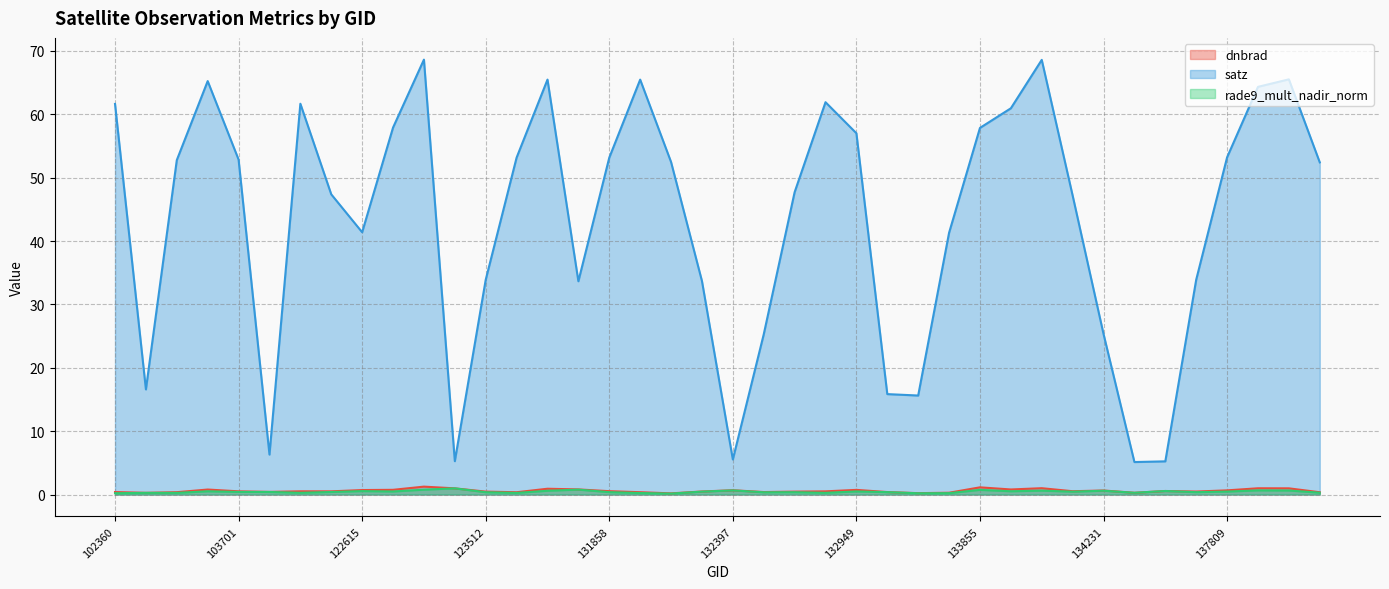

Rank the categories by rade9_mult_nadir_norm value from highest to lowest.

123339, 124054, 122971, 133855, 137822, 132397, 137997, 134036, 134231, 123865, 137430, 122615, 133868, 103694, 132949, 122799, 137809, 132223, 134047, 103701, 103936, 107573, 133316, 131858, 137620, 132758, 123512, 132578, 138010, 134413, 104286, 132939, 102610, 103574, 123685, 132035, 133674, 102360, 133496, 132048